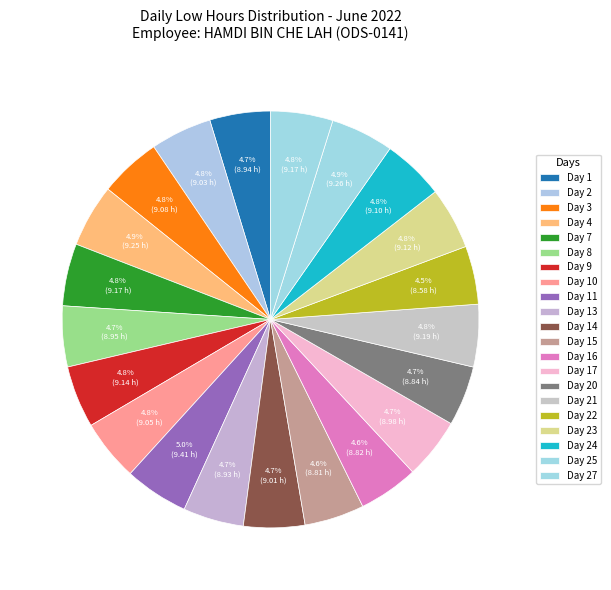

To the nearest percent, what portion does Day 20 represent?

5%